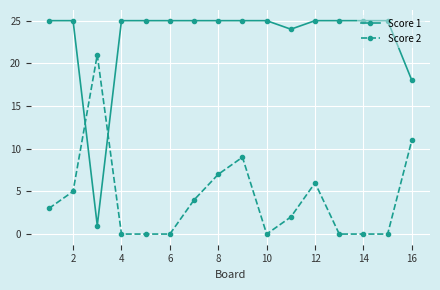

Rank the series by their maximum value, from lowest to highest.

Score 2, Score 1